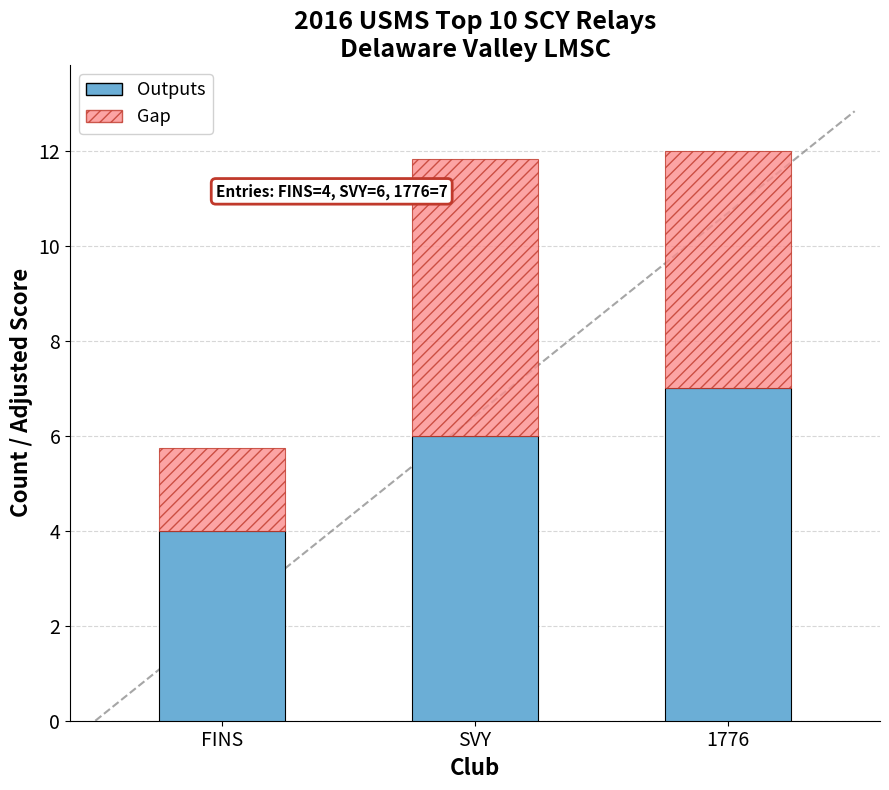

What is the lowest value of the Outputs series?

4.0